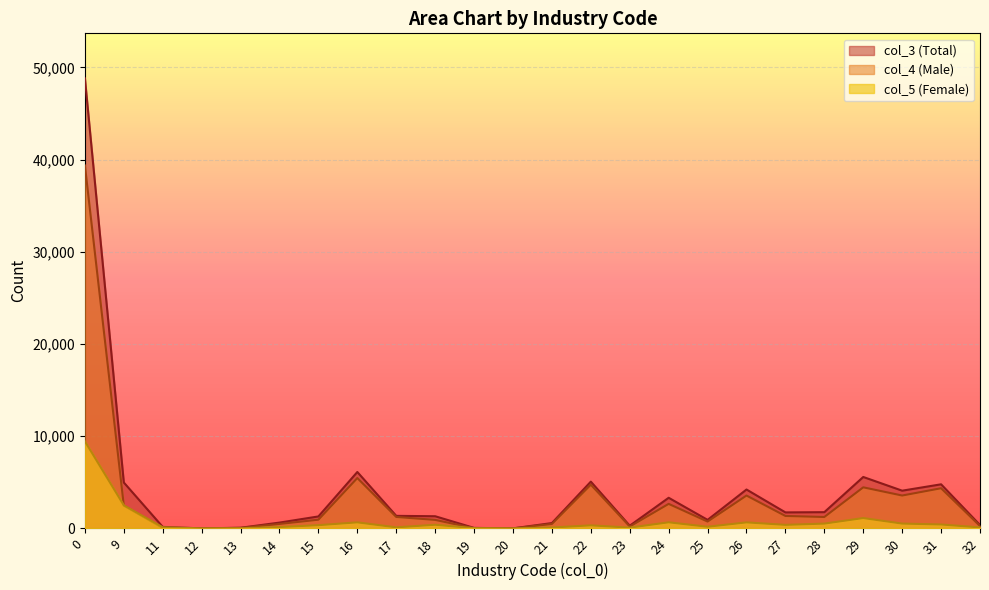

What is the difference between the maximum and minimum values in the col_3 (Total) series?

48812